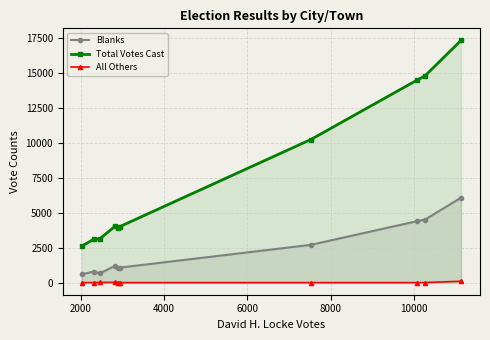

Reading left to right, extract all data points from this chart.

Blanks: 585	794	665	1202	1037	1072	2699	4383	4507	6068
Total Votes Cast: 2601	3094	3124	4045	3938	4005	10225	14454	14787	17308
All Others: 0	0	12	18	7	0	0	0	4	100